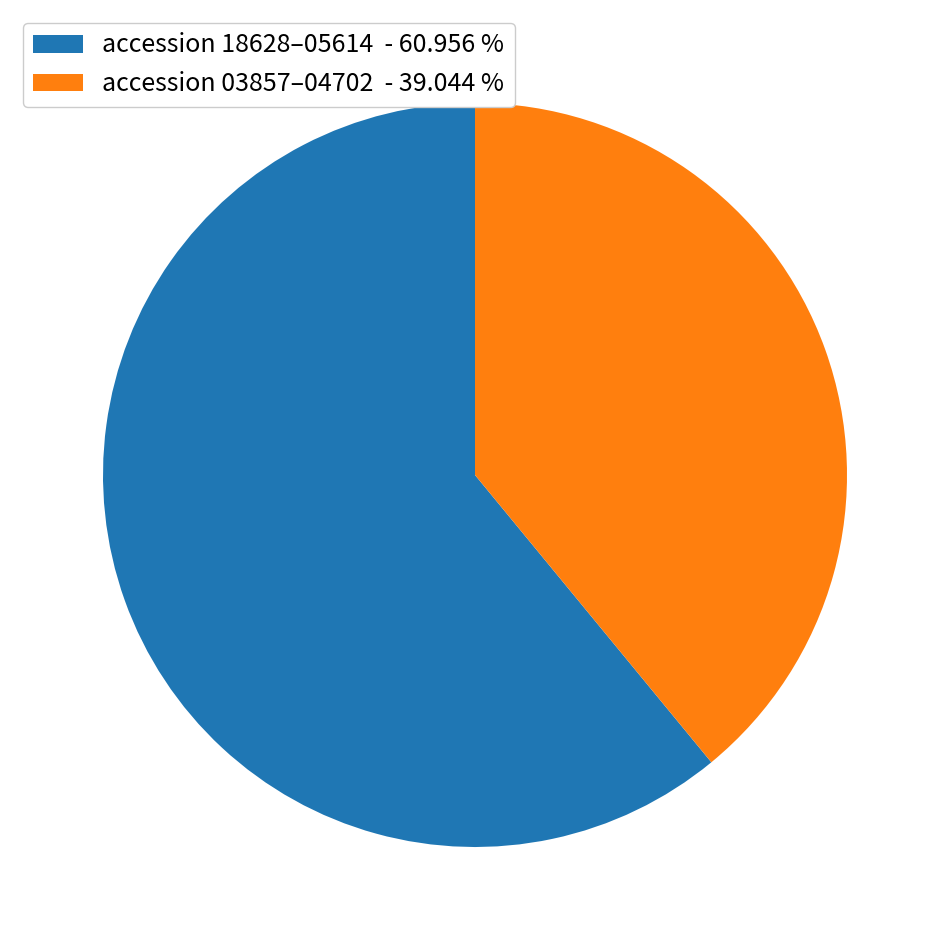

What is the ratio of the value at accession 03857–04702 - 39.044 % to the value at accession 18628–05614 - 60.956 %?

0.6